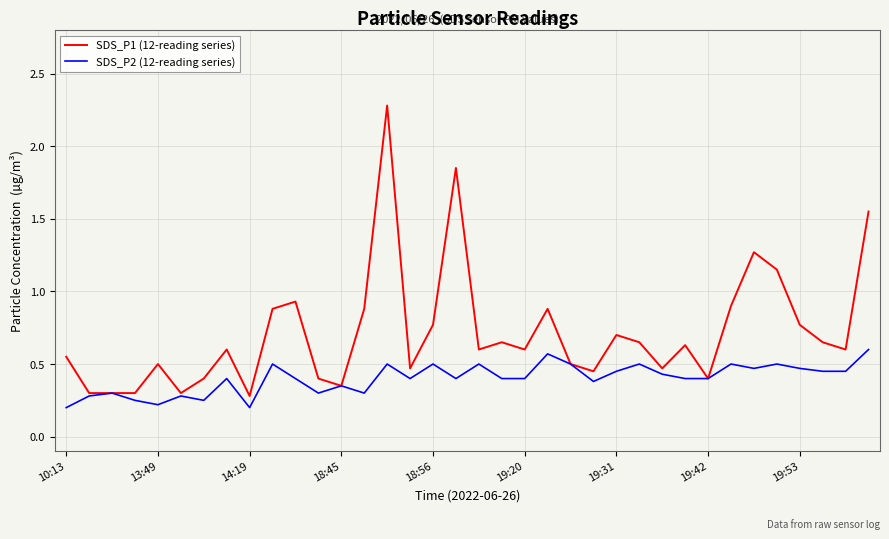

Which series has the largest range (max minus min)?

SDS_P1 (12-reading series)